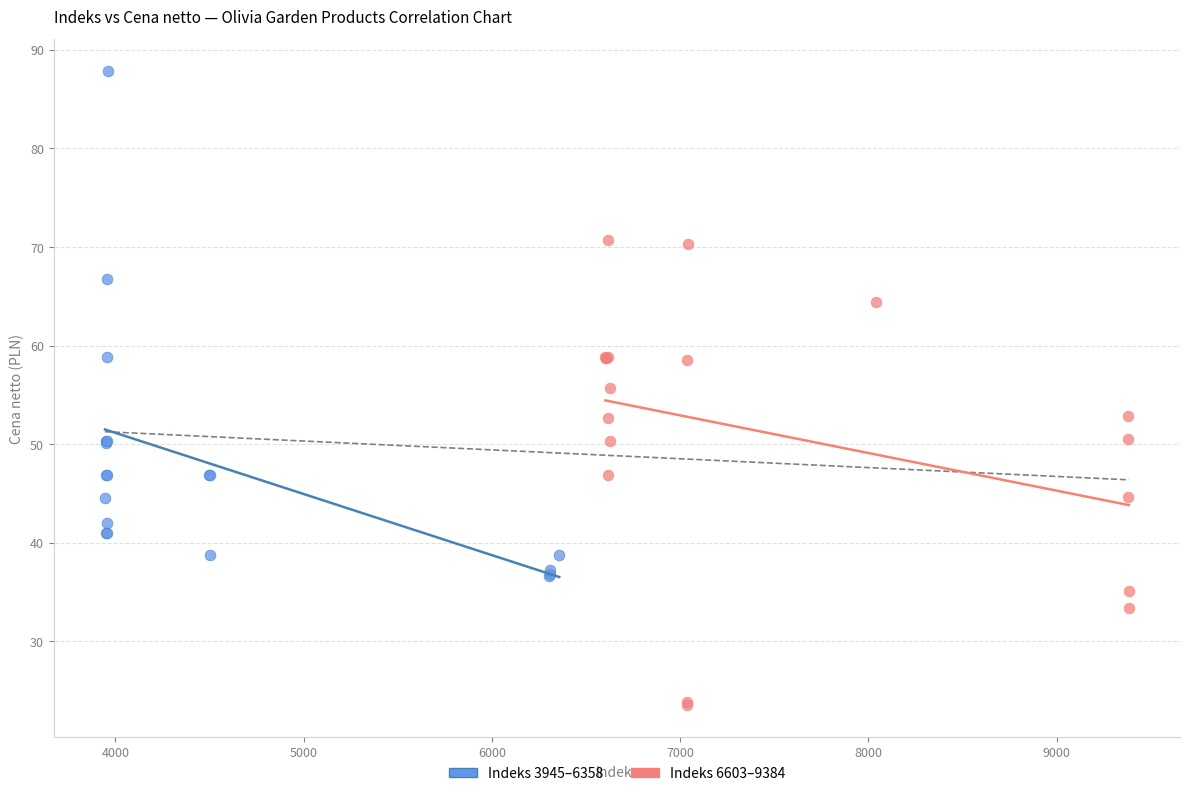

Which series has the largest Y range (max minus min)?

Indeks 3945–6358